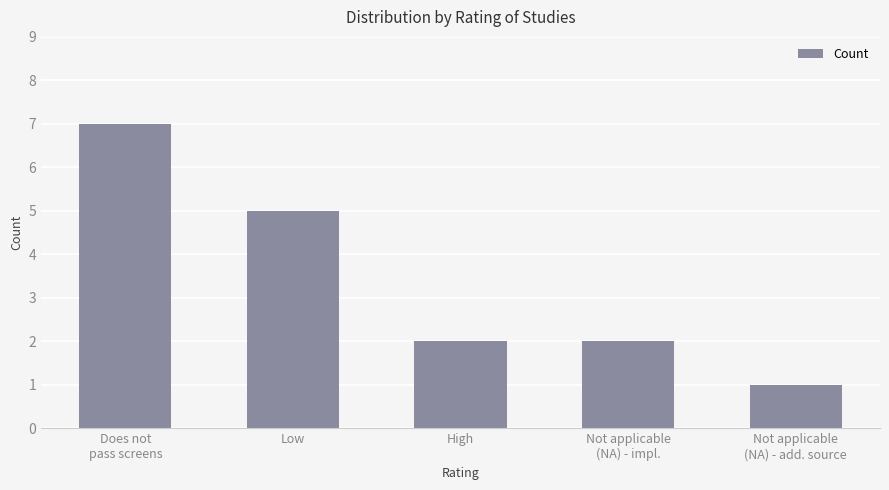

Reading left to right, what are all the values shown in this chart?

7	5	2	2	1